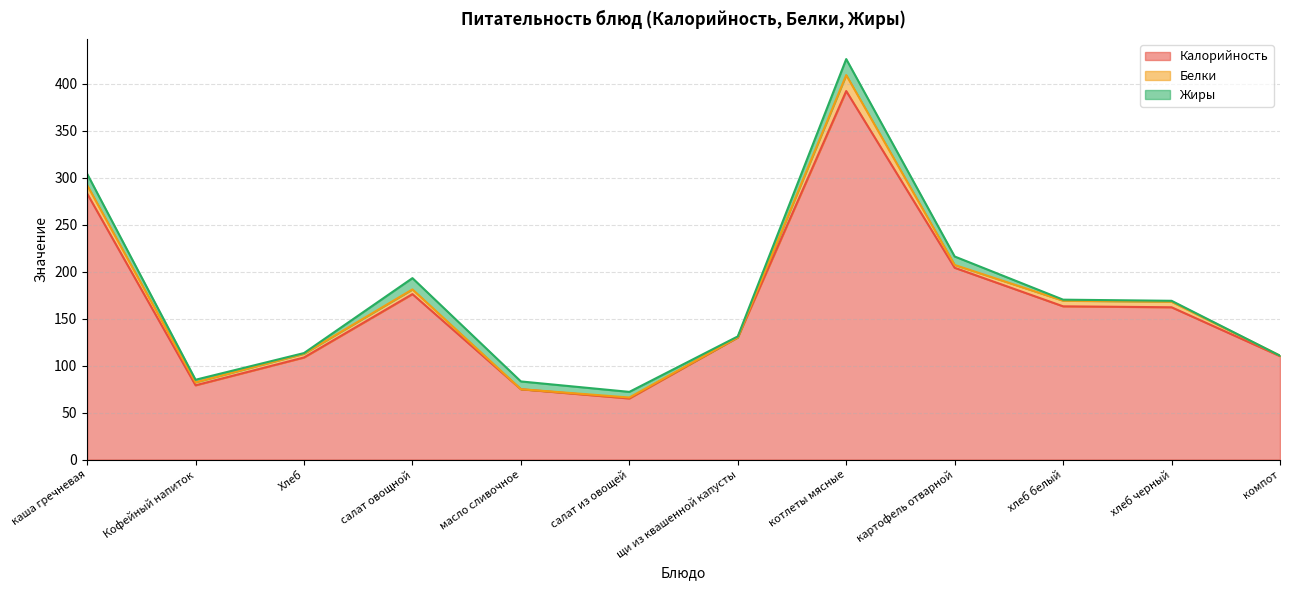

What is the approximate value of Жиры at Хлеб?

0.7